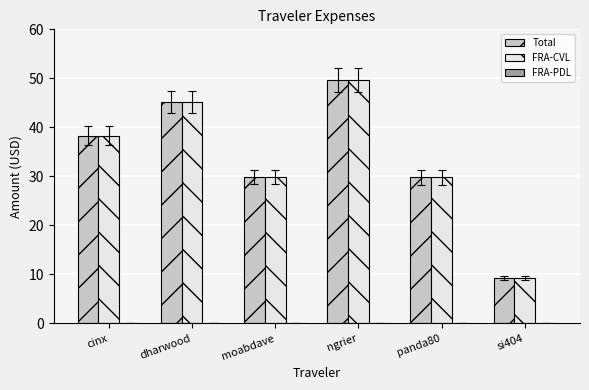

What is the value of the FRA-CVL bar at the 3rd from the left?

29.8